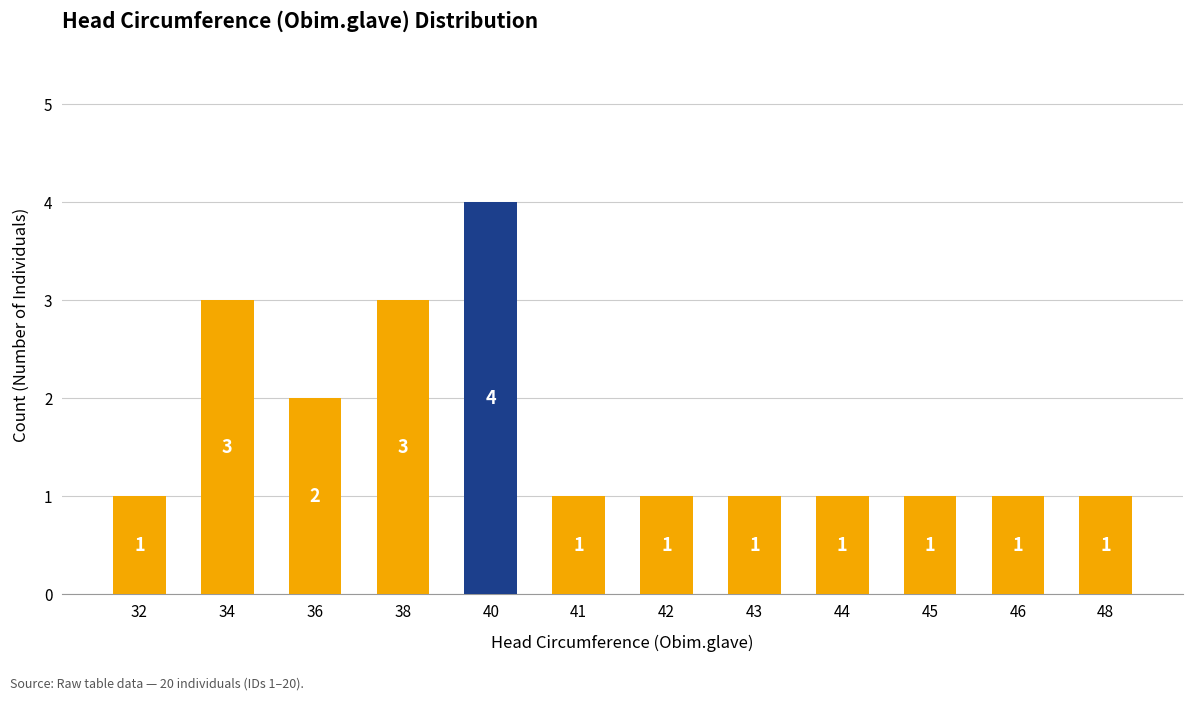

The value at 48 is 0. True or false?

False